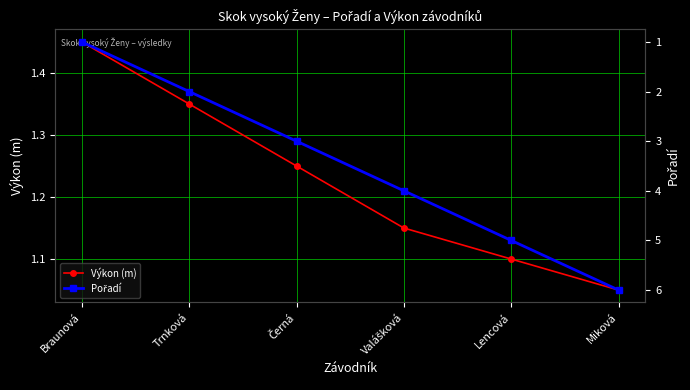

What is the value of the Pořadí point at the 4th from the left?

4.0